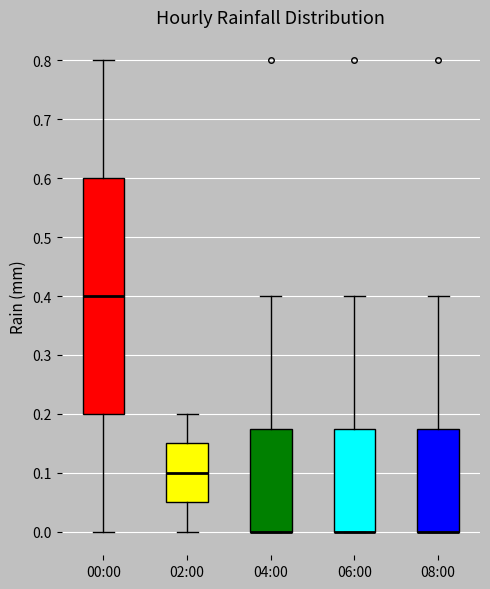

Where does the median line of the box for 00:00 sit on the y-axis? The values are not printed on the chart, so give them approximately, as read against the axis.

0.40